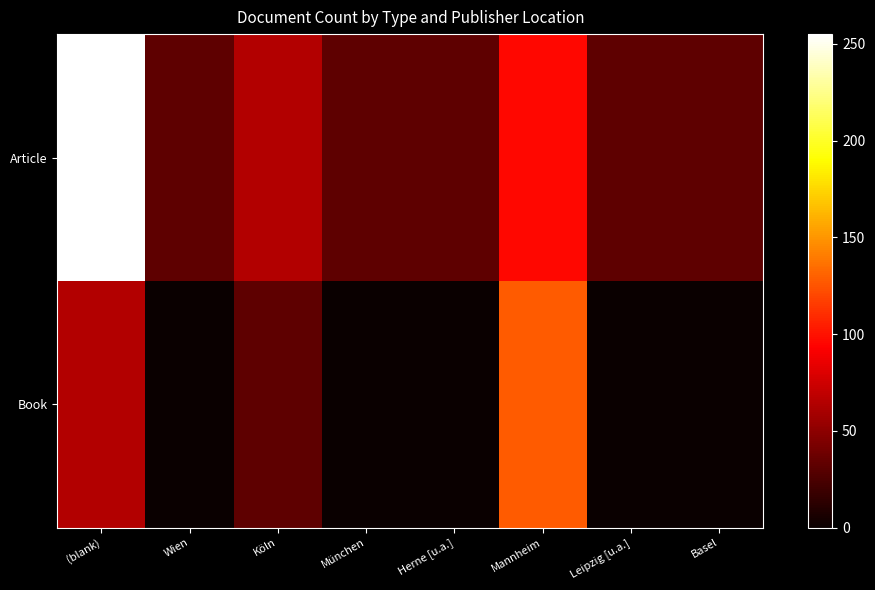

What is the total value across all series at (blank)?

318.8